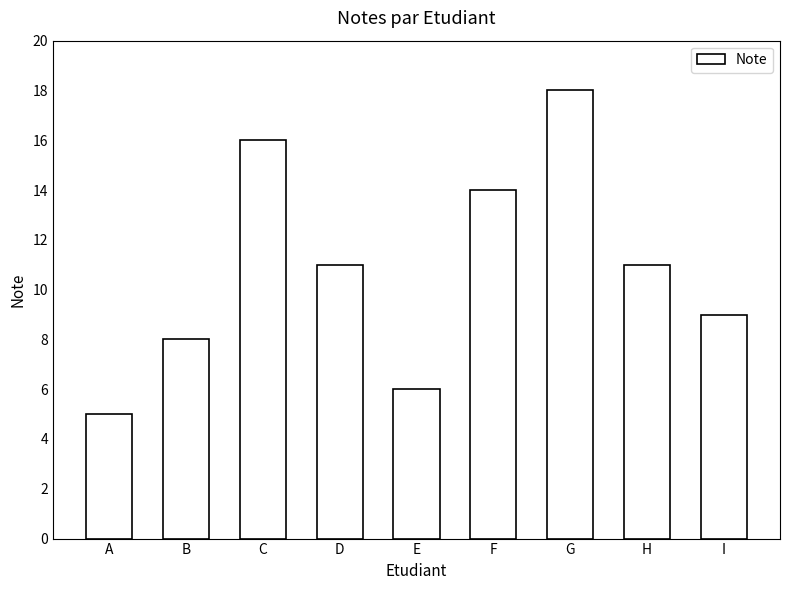

Reading right to left, extract all data points from this chart.

I=9	H=11	G=18	F=14	E=6	D=11	C=16	B=8	A=5